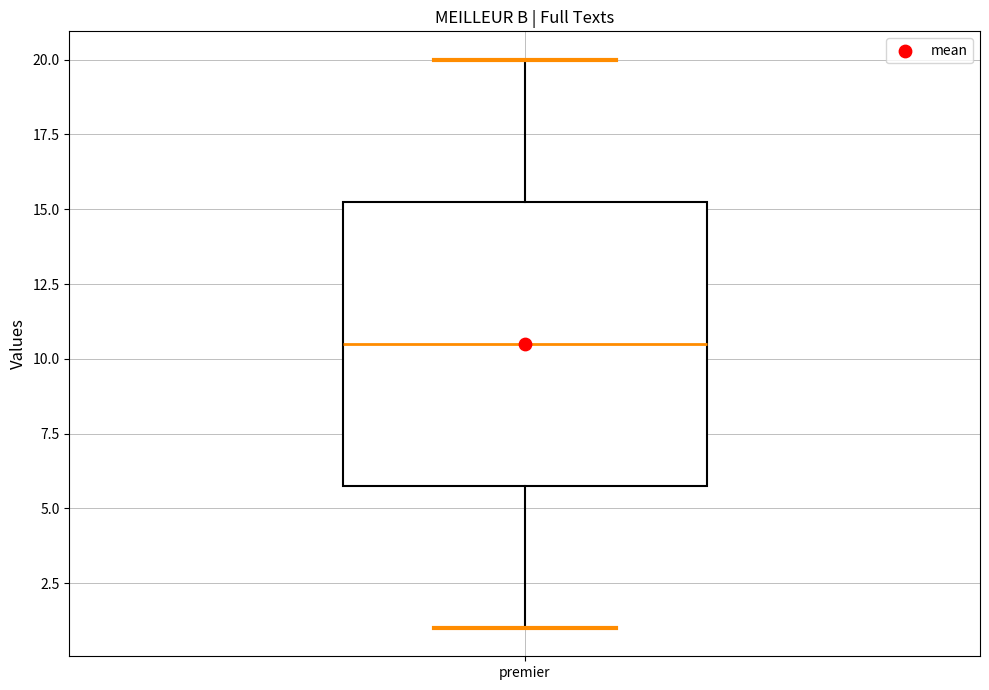

Read this box plot against the y-axis: the position of the median line, the range covered by the box, and the ends of both whiskers. The values are not printed on the chart, so give them approximately, as read against the axis.

median 10.5, box 6.0 to 15.5, whiskers 1.0 to 20.0